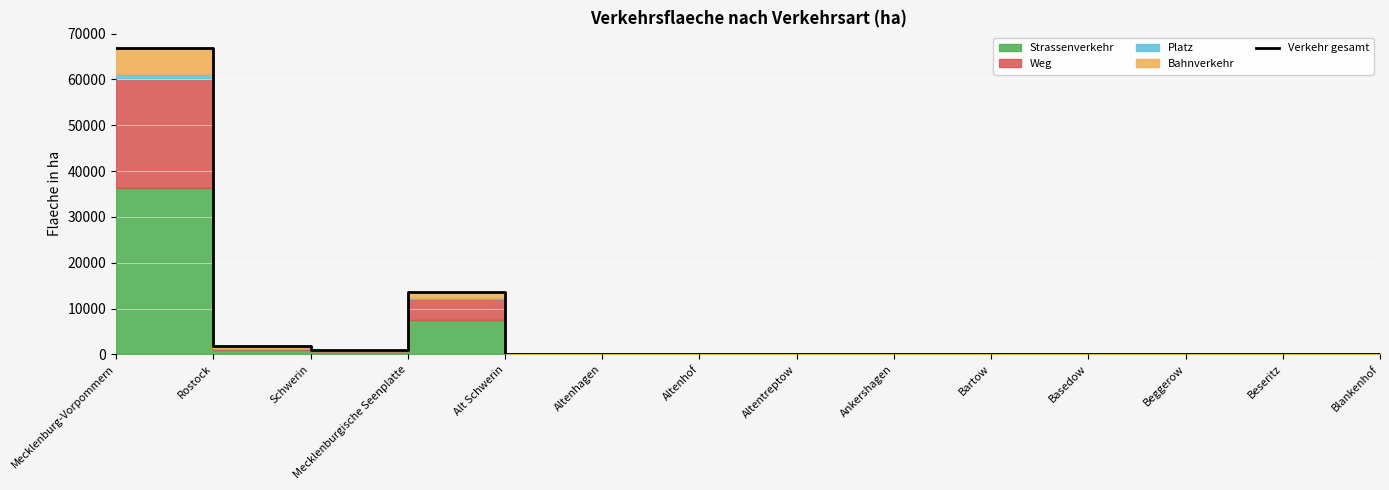

How many interior local valleys (lower than both neighbors) does the data have?

4